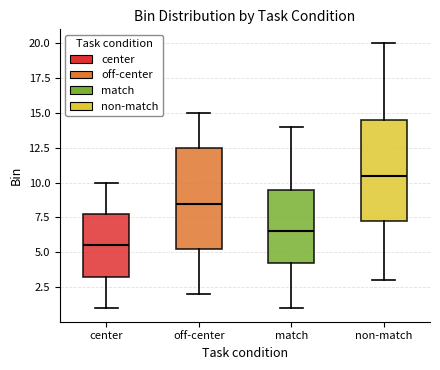

Which box's median line is the lowest?

center